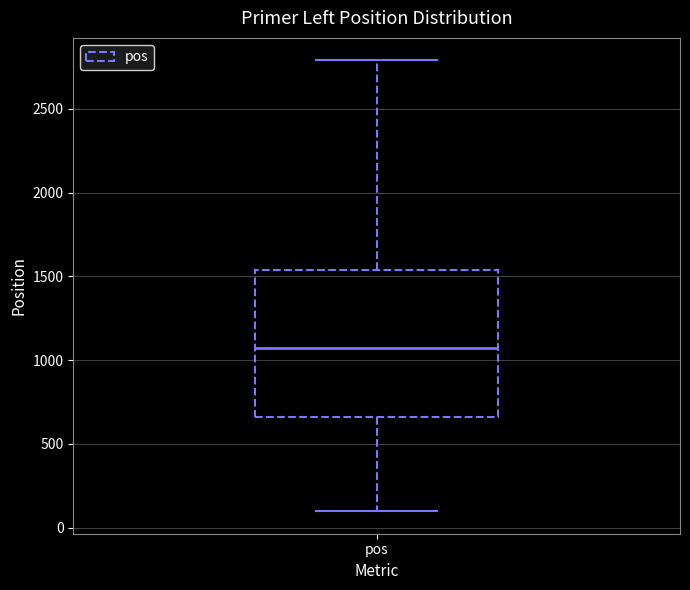

Transcribe this box plot: give where the median line is, the range the box spans, and where the two whiskers end, as read against the y-axis. The values are not printed on the chart, so give them approximately, as read against the axis.

median 1050, box 650 to 1550, whiskers 100 to 2800